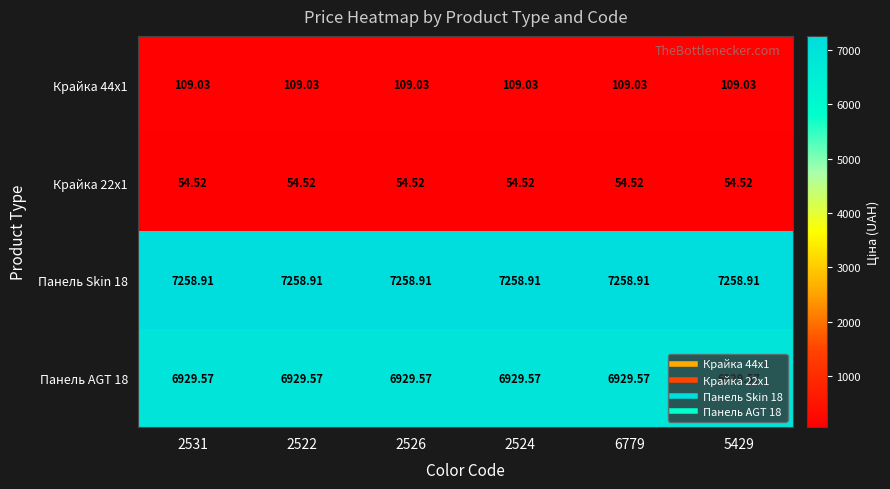

Is the value of Панель Skin 18 at 5429 greater than the value of Крайка 44x1 at 2526?

Yes